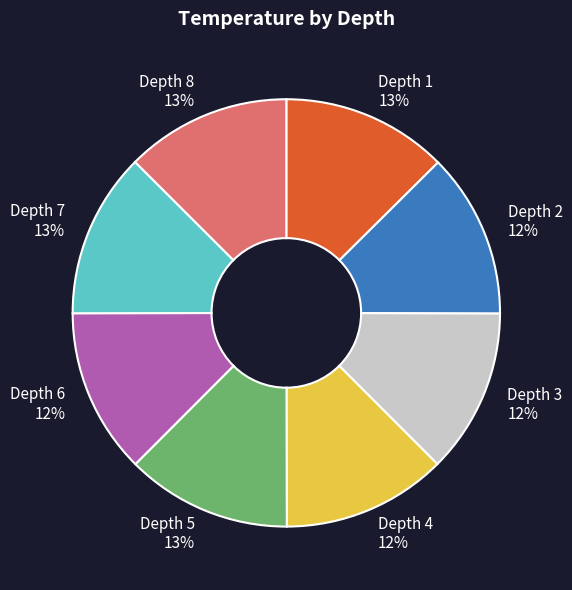

To the nearest percent, what portion does Depth 1 13% represent?

13%